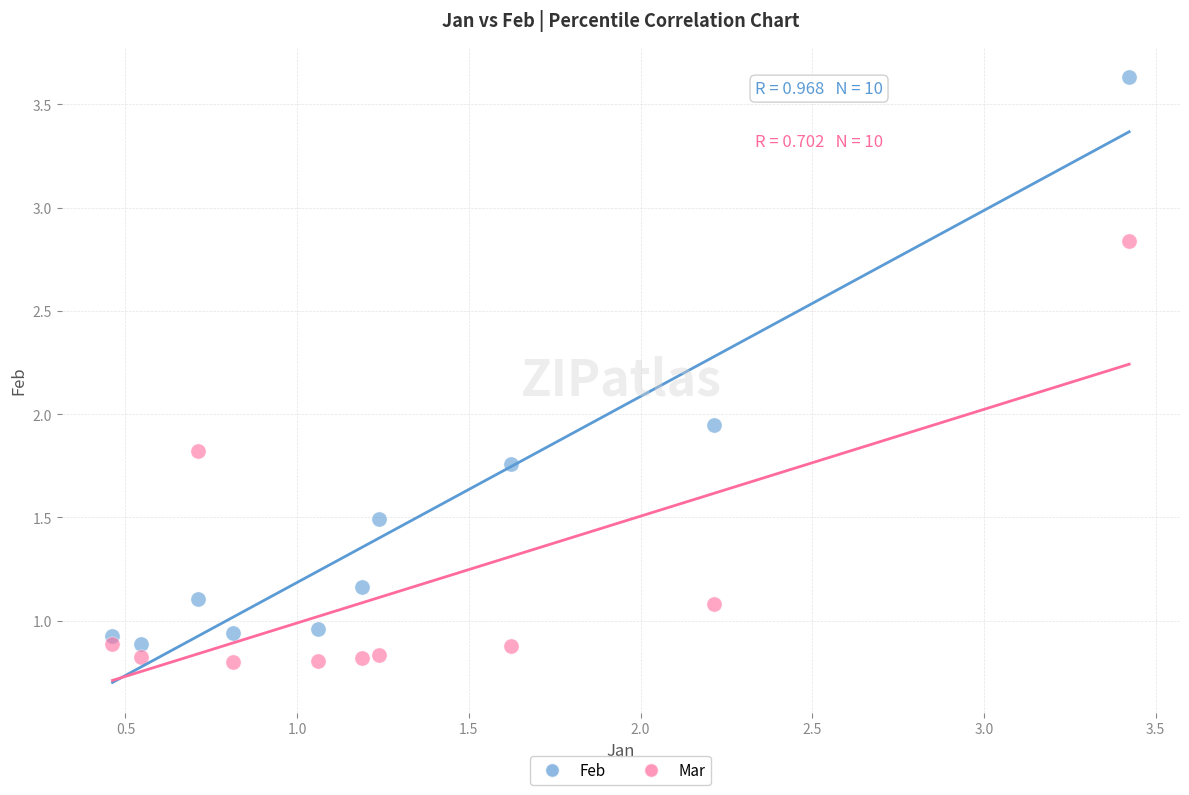

Which series reaches the minimum Y coordinate?

Mar